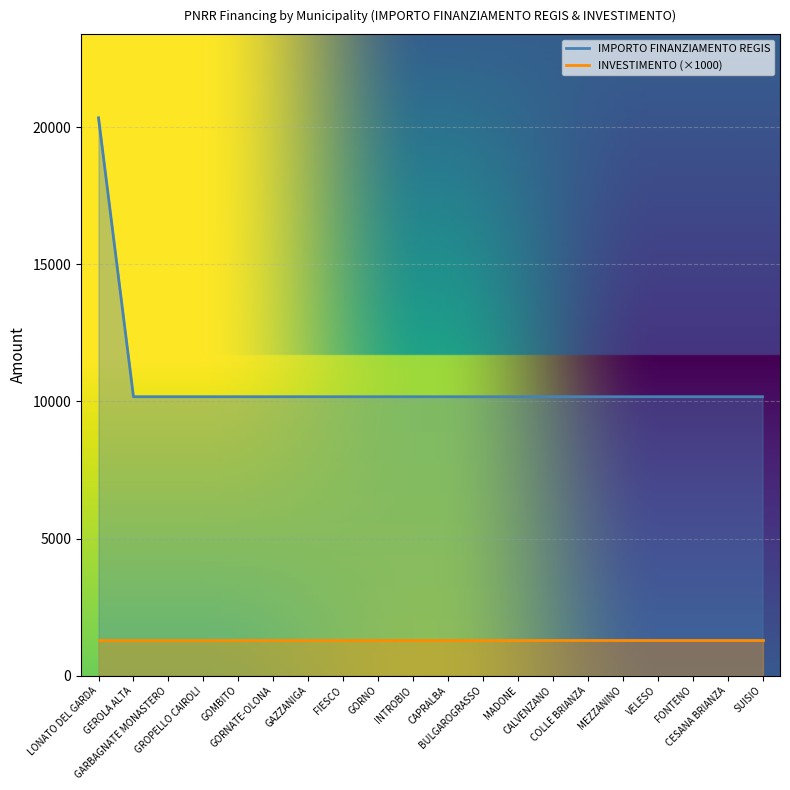

Between CAPRALBA and INTROBIO, which is larger?

CAPRALBA